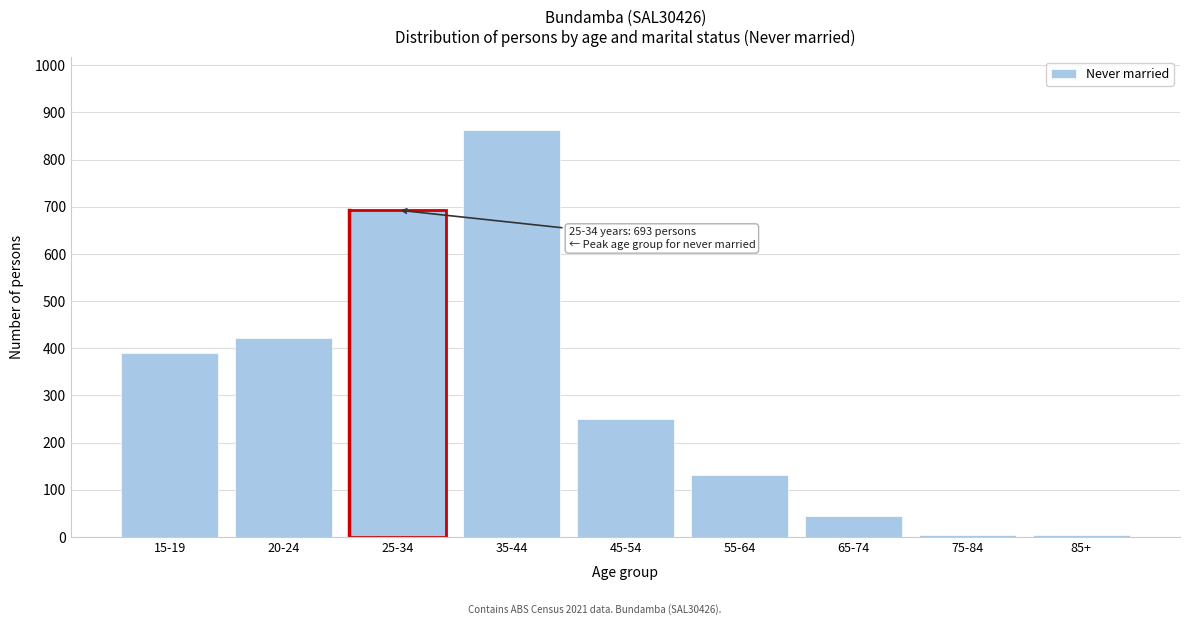

Reading left to right, transcribe all the data shown in this chart.

15-19=391	20-24=422	25-34=693	35-44=863	45-54=249	55-64=131	65-74=44	75-84=4	85+=4